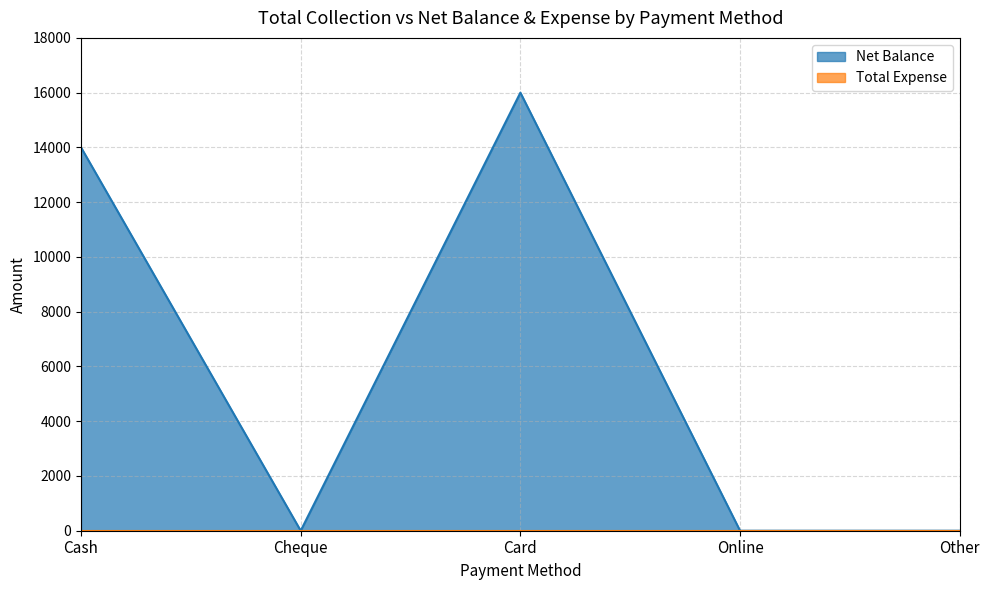

Reading left to right, what are all the values shown in this chart?

14000	0	16000	0	0